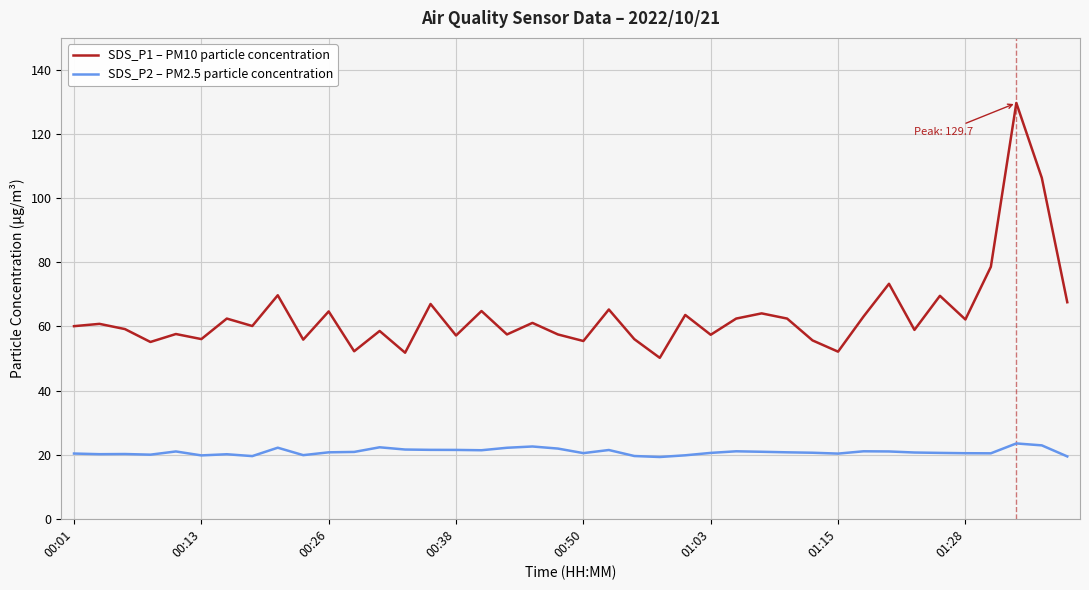

Rank the series by their maximum value, from lowest to highest.

SDS_P2 – PM2.5 particle concentration, SDS_P1 – PM10 particle concentration